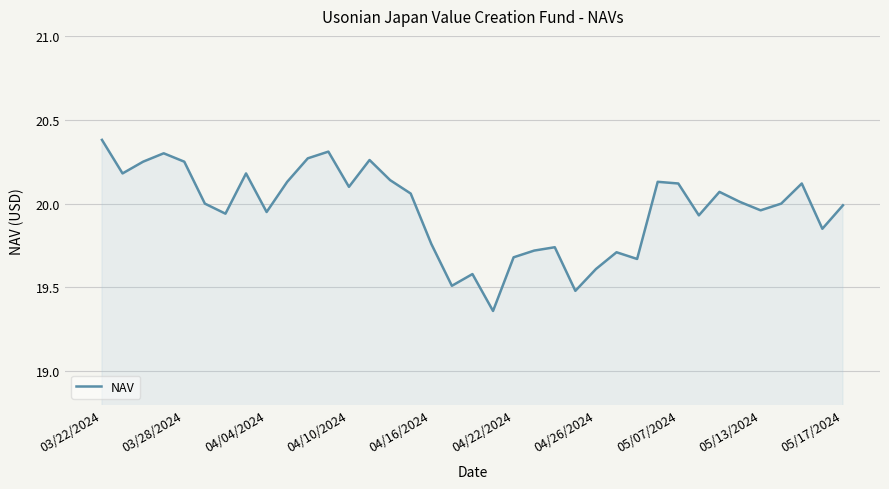

What is the difference between the maximum and minimum values?

1.0